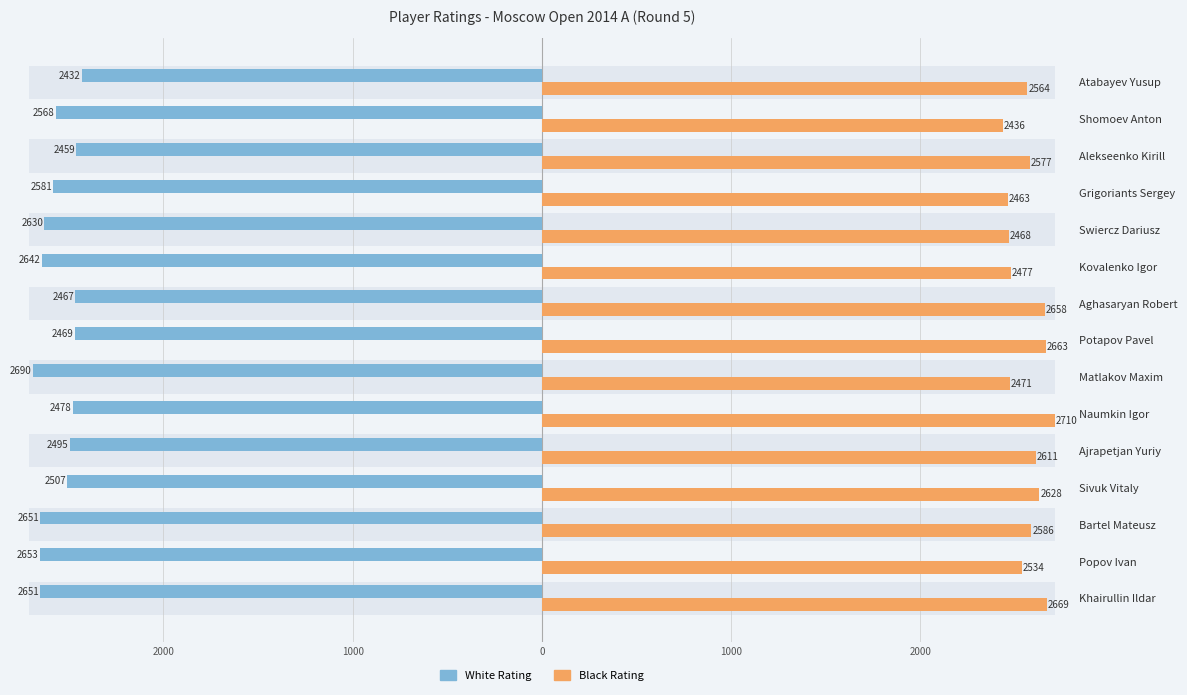

What is the minimum value shown in the chart?

-2690